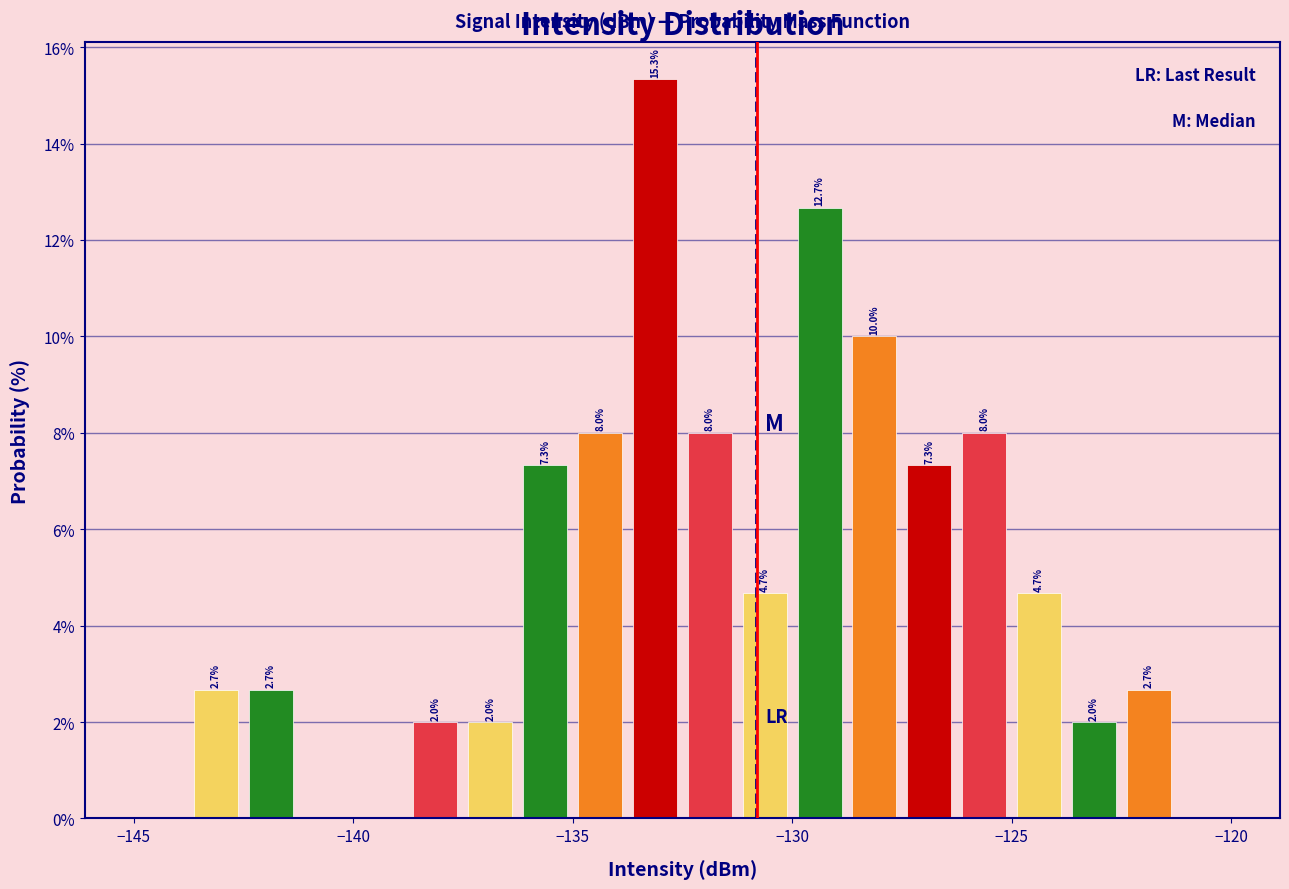

Around what value on the x-axis is the tallest bar? Give the approximate position of its centre, as read against the axis.

-133.0